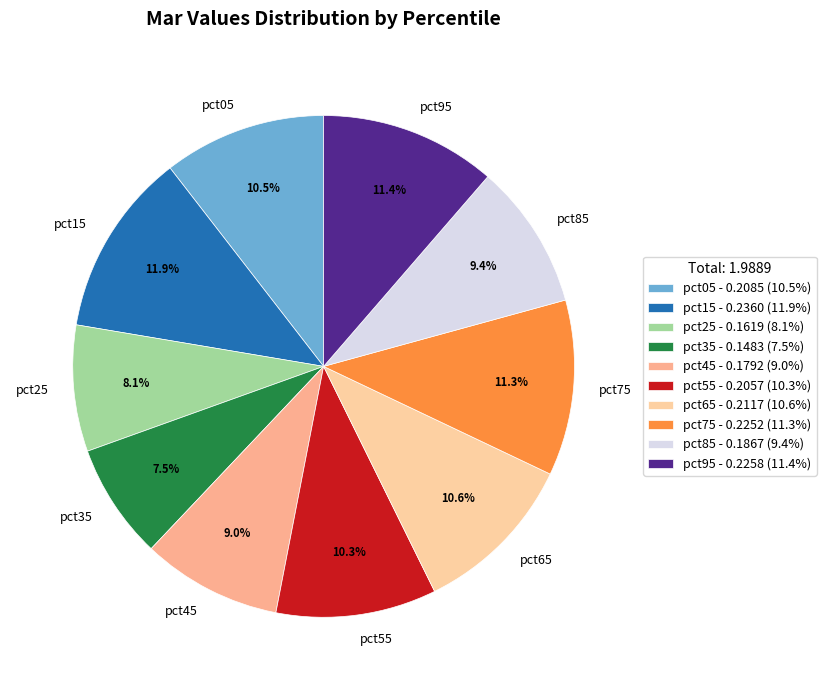

Does pct75 represent more than half of the total?

No